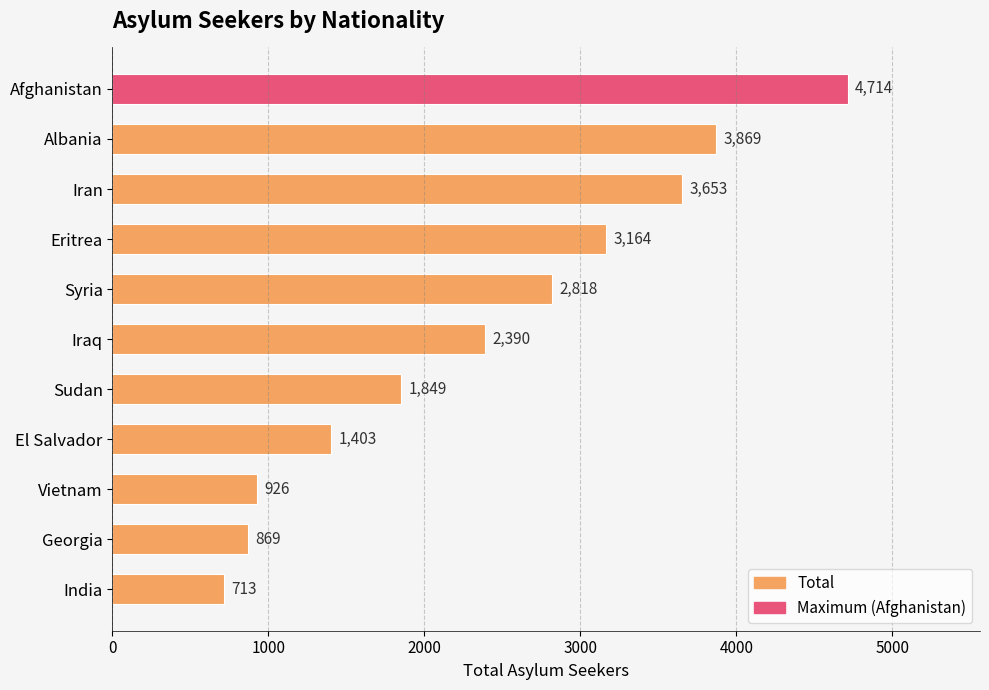

Reading top to bottom, what are all the values shown in this chart?

Afghanistan=4714	Albania=3869	Iran=3653	Eritrea=3164	Syria=2818	Iraq=2390	Sudan=1849	El Salvador=1403	Vietnam=926	Georgia=869	India=713